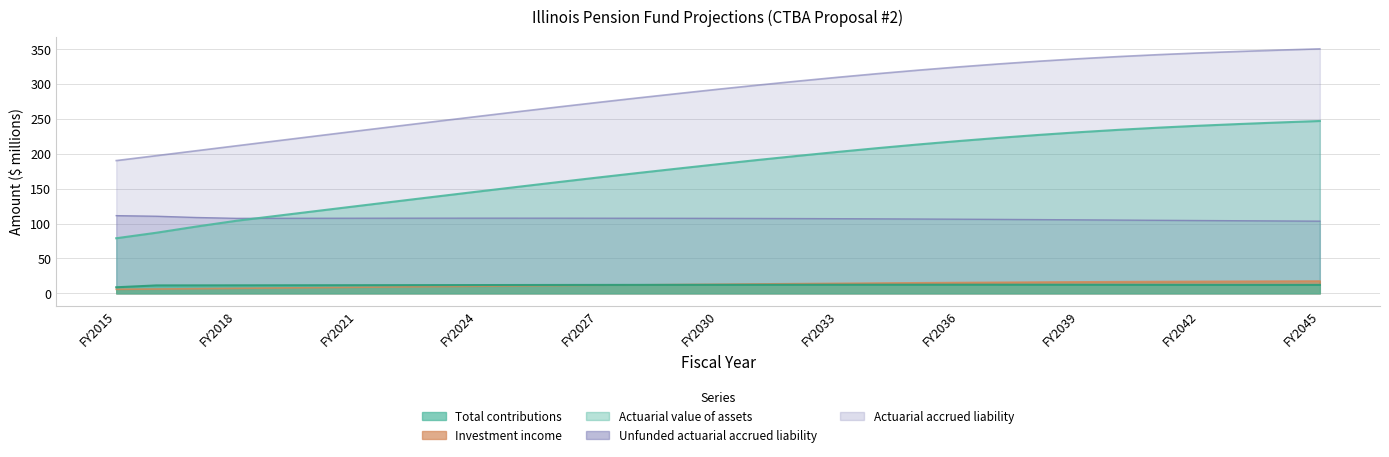

At which label is Total contributions closest to 10?

FY2016